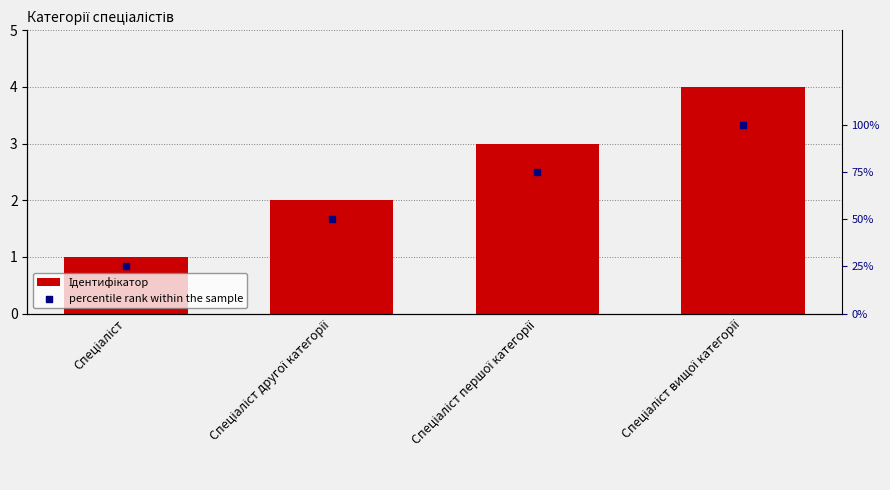

What are all the series names shown in the legend?

Ідентифікатор, percentile rank within the sample